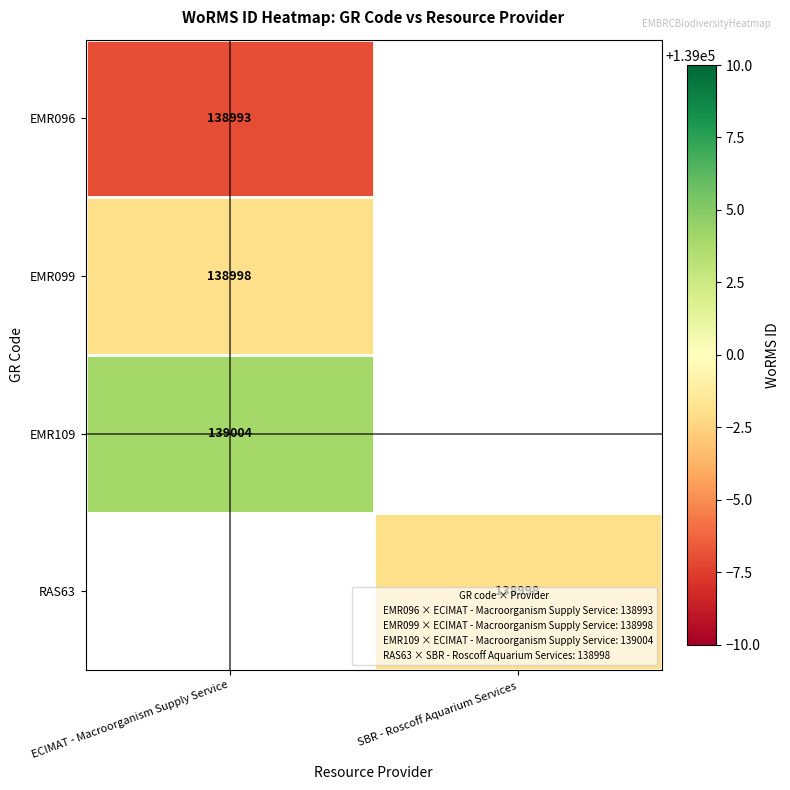

How many values in RAS63 are above zero?

1